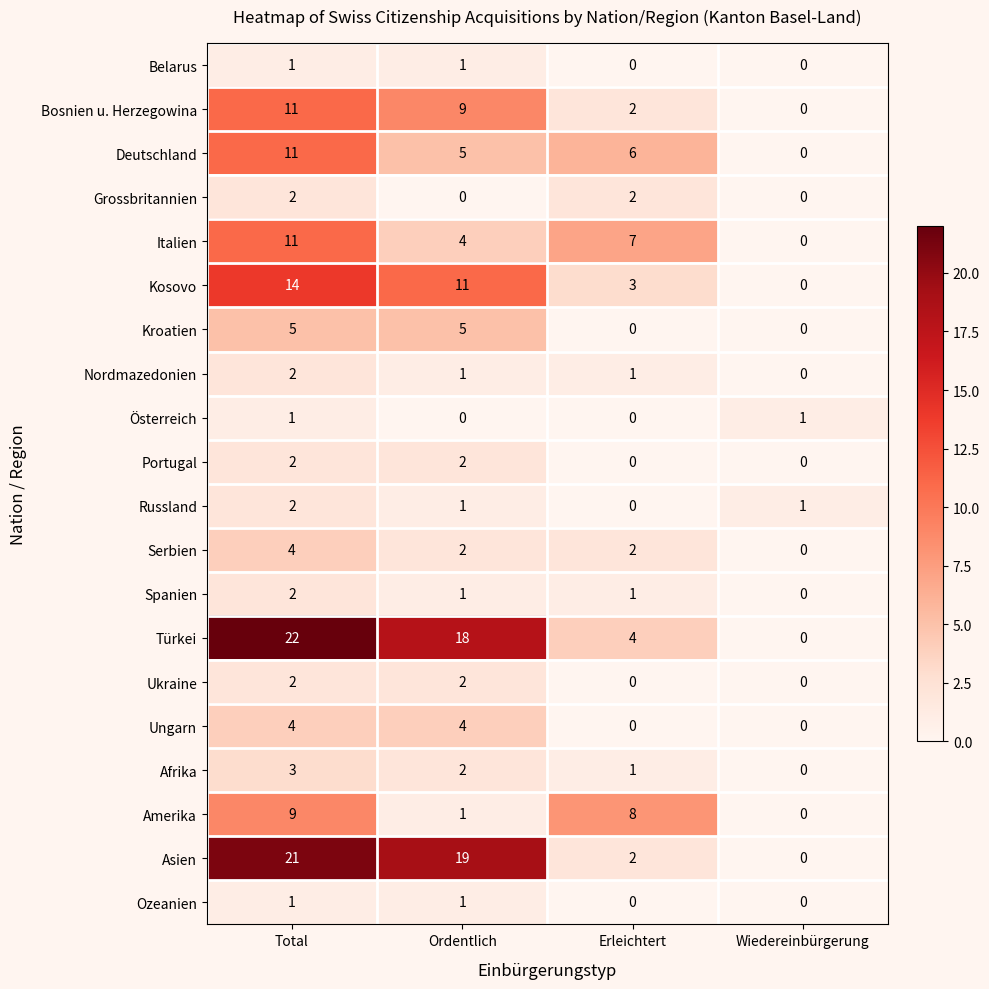

What is the highest value of the Serbien series?

4